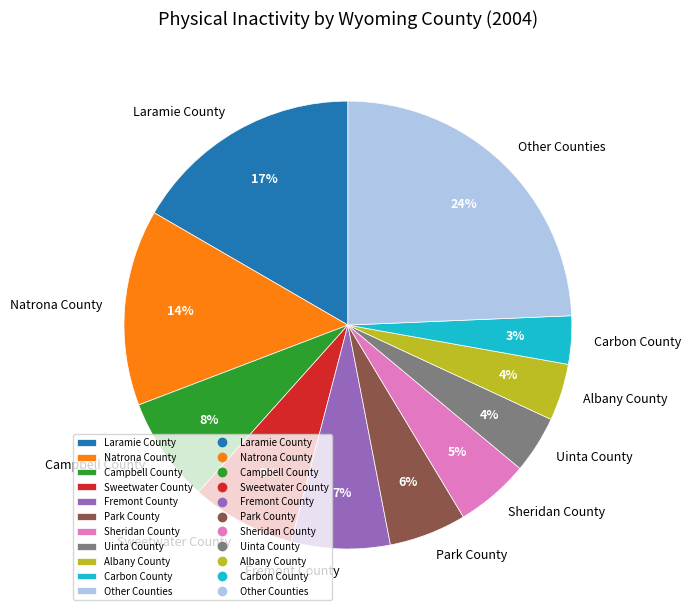

To the nearest percent, what is the difference between the largest and smallest slice percentages?

21%